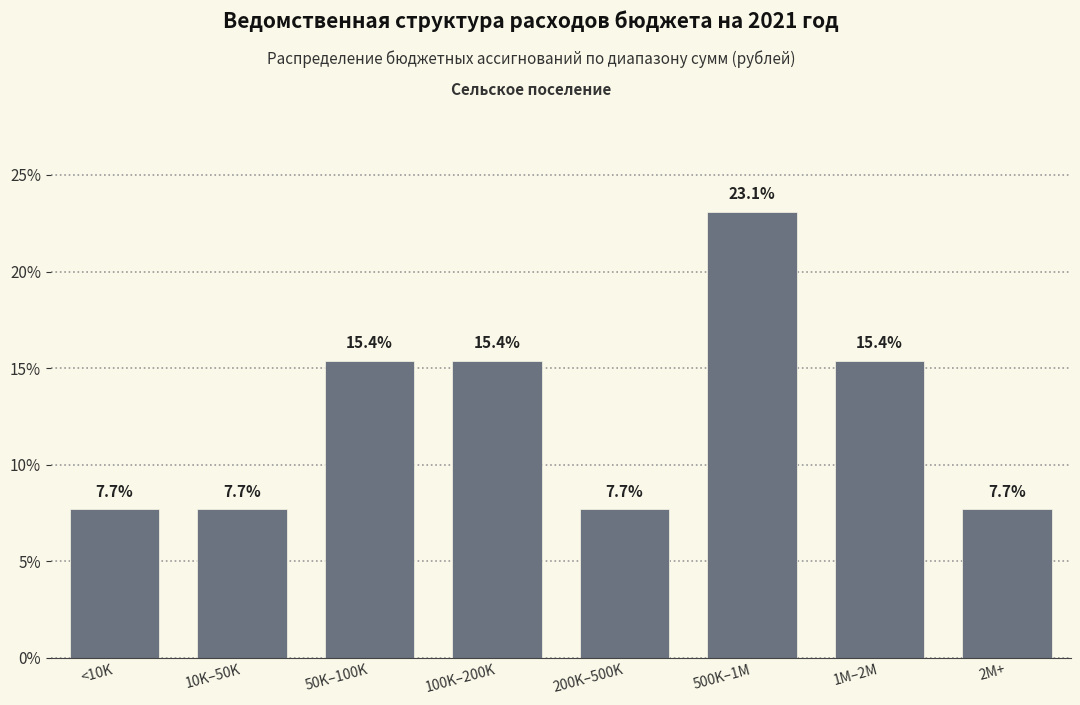

Reading left to right, what are all the values shown in this chart?

<10K=7.7	10K–50K=7.7	50K–100K=15.4	100K–200K=15.4	200K–500K=7.7	500K–1M=23.1	1M–2M=15.4	2M+=7.7